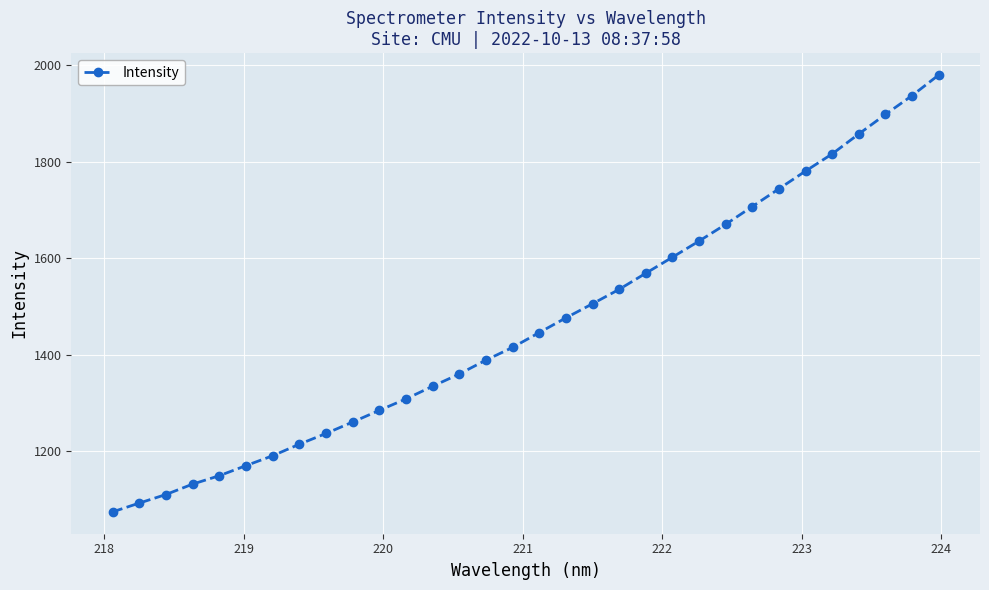

What is the maximum value shown in the chart?

1979.3